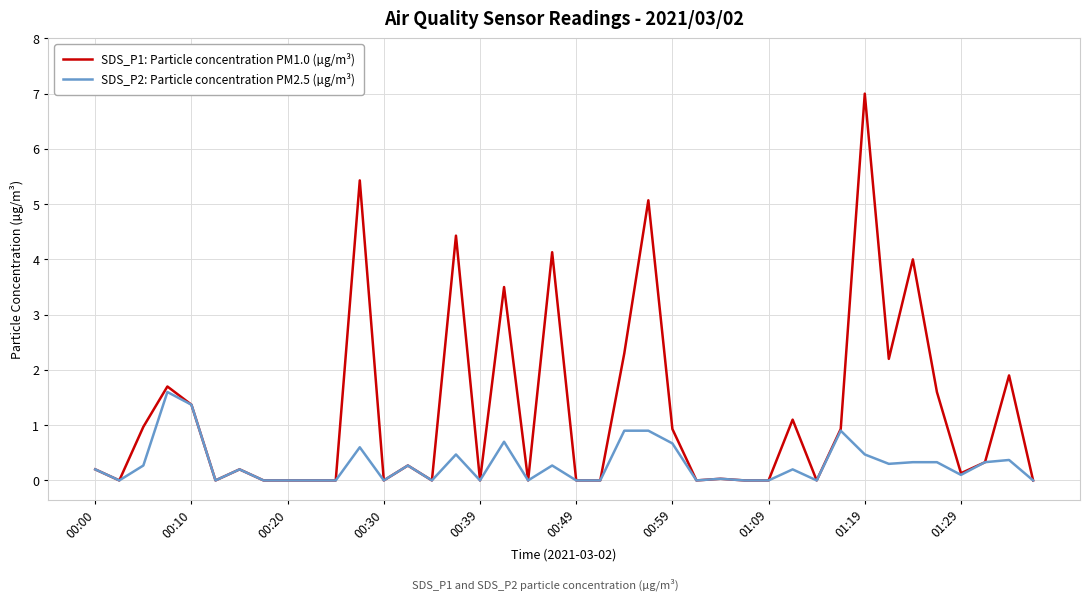

Which series has the largest range (max minus min)?

SDS_P1: Particle concentration PM1.0 (µg/m³)